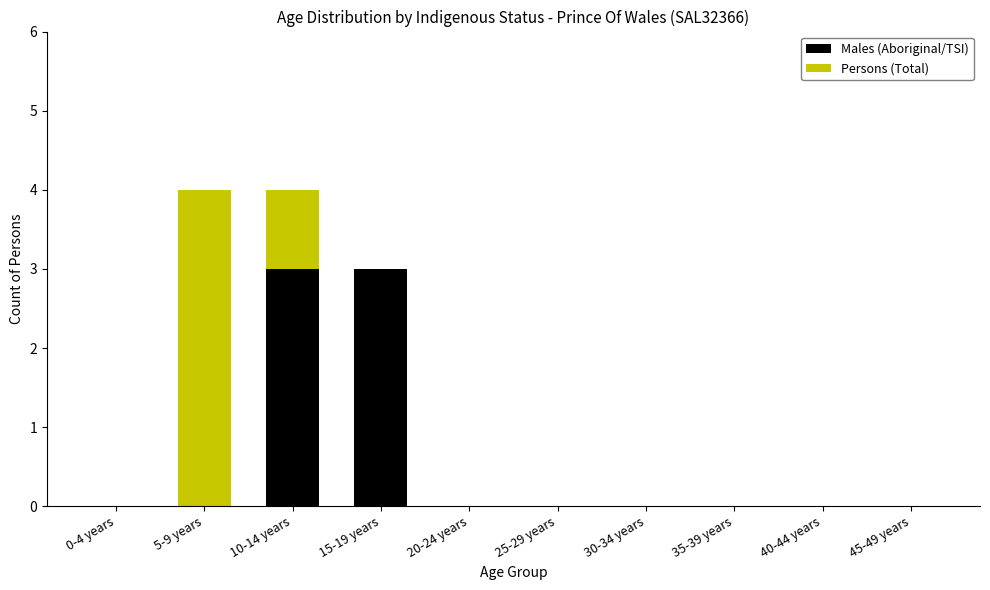

What is the total value across all series at 5-9 years?

4